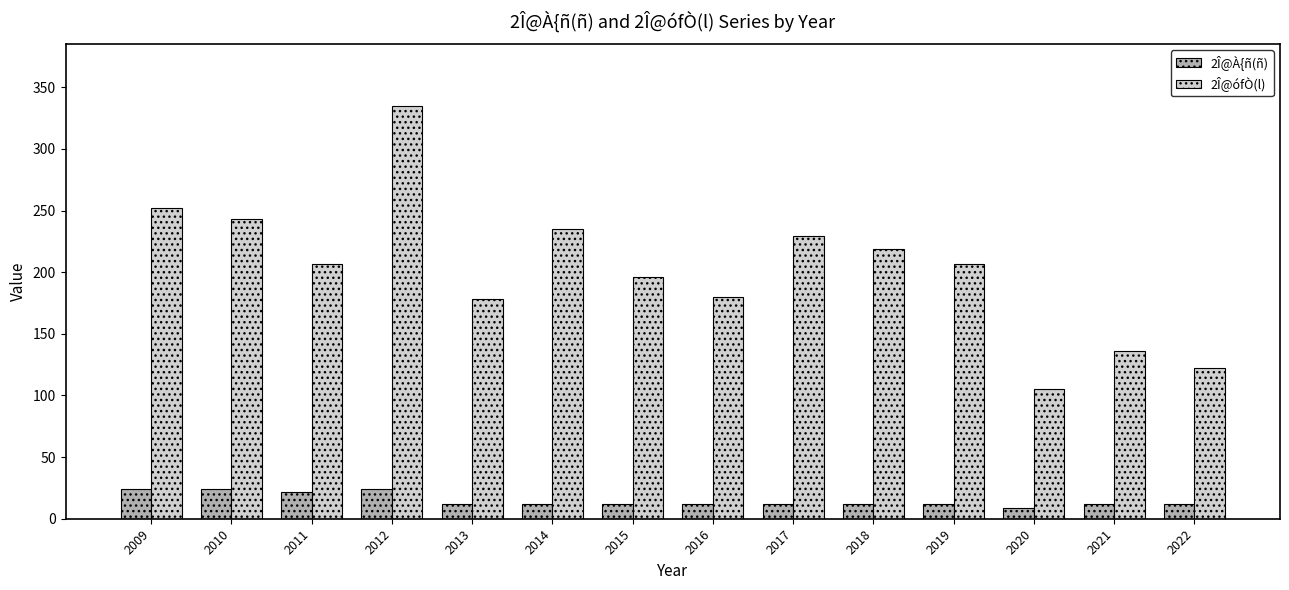

Is the value of 2Î@À{ñ(ñ) at 2020 greater than the value of 2Î@ófÒ(l) at 2010?

No